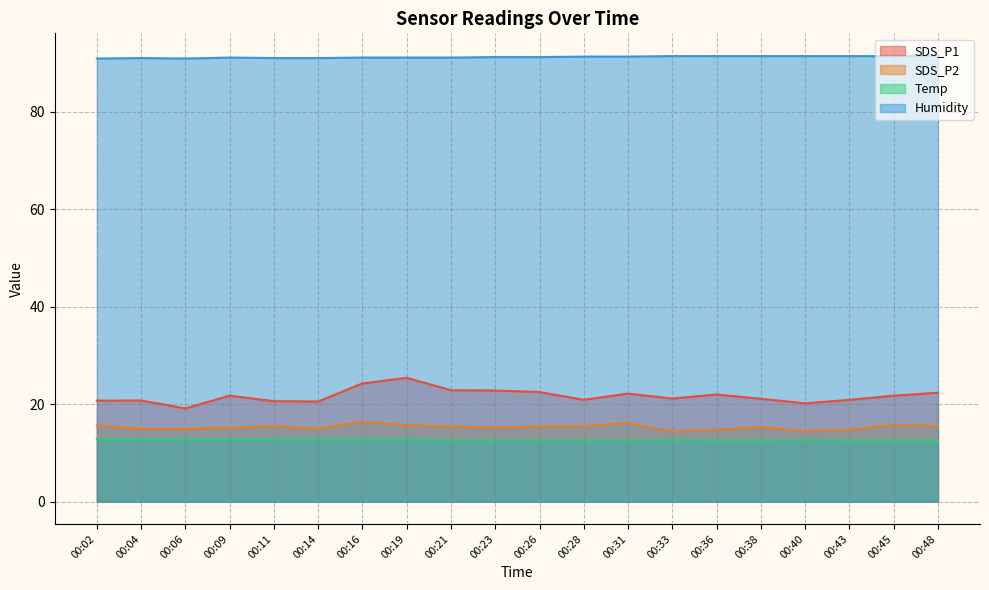

Between 00:06 and 00:21, which is larger?

00:21